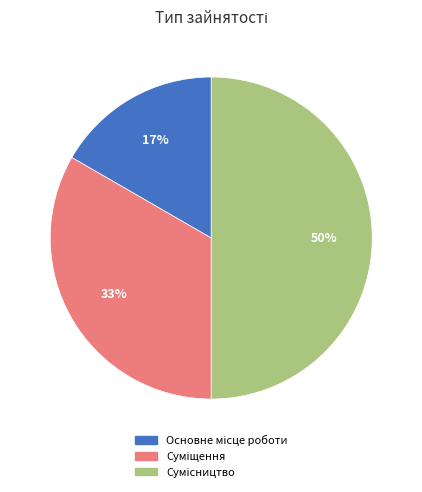

To the nearest percent, what is the difference between the largest and smallest slice percentages?

33%